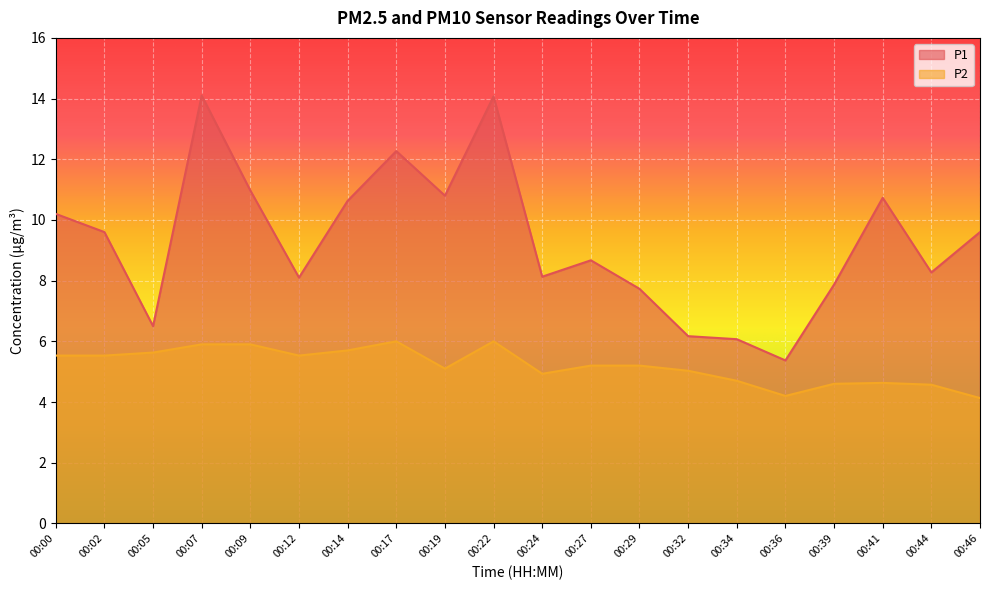

At which category is the sum across all series the highest?

00:22